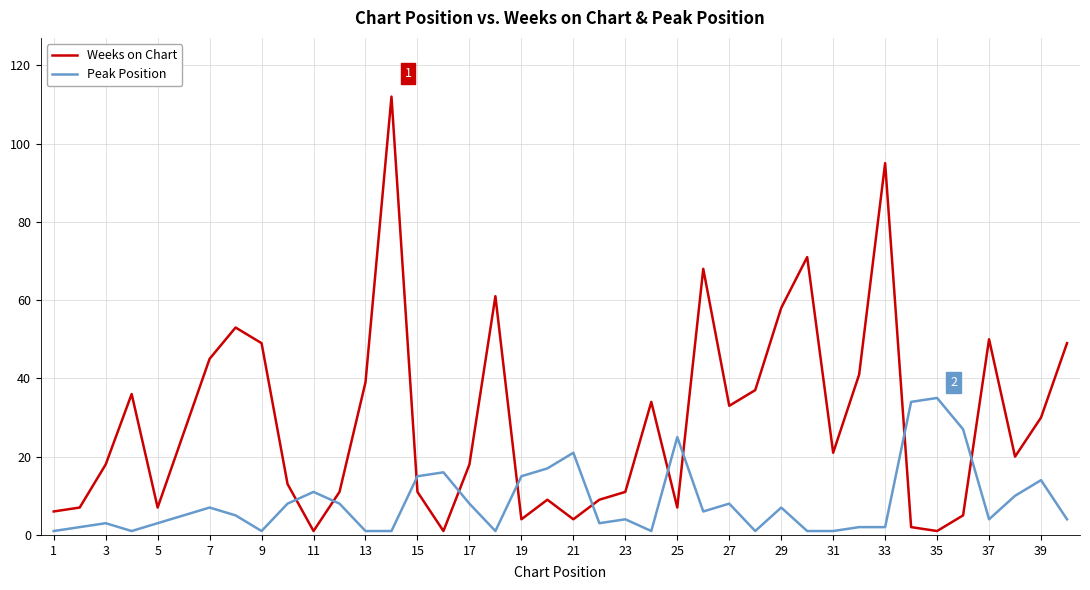

What is the maximum value for Weeks on Chart?

112